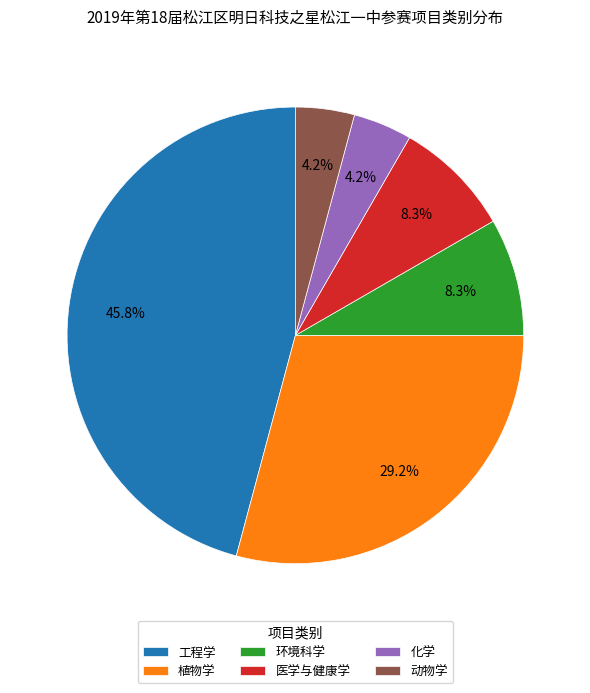

Count the number of slices in the pie.

6